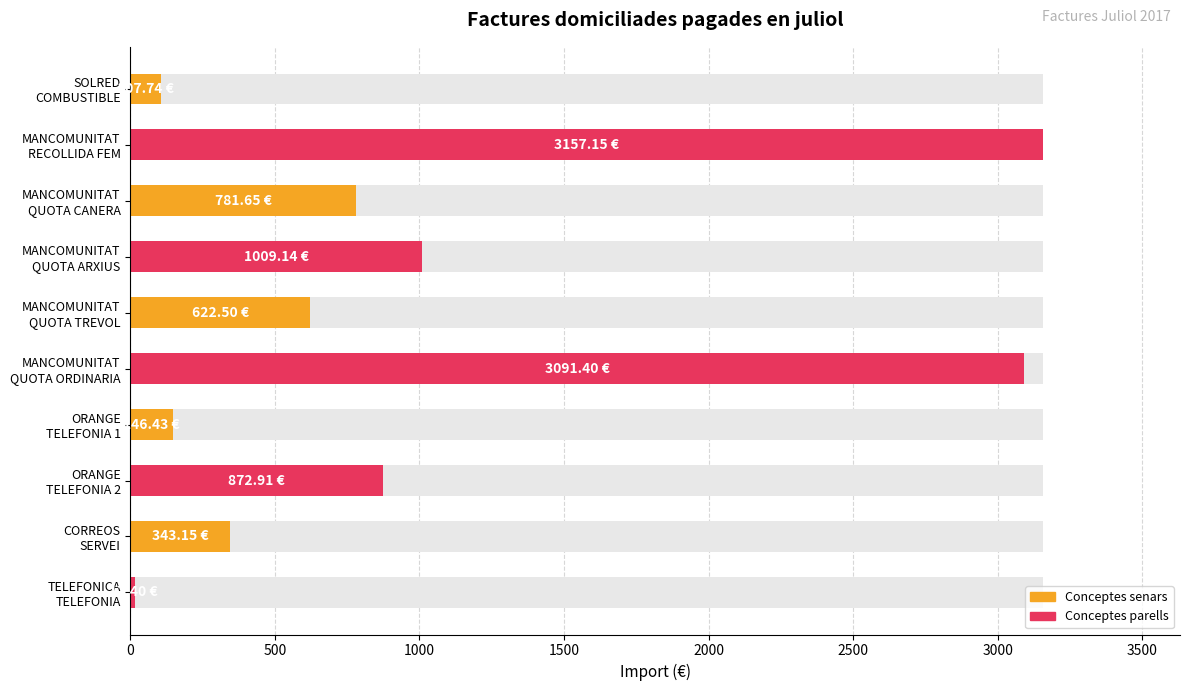

Are the bars horizontal?

Yes